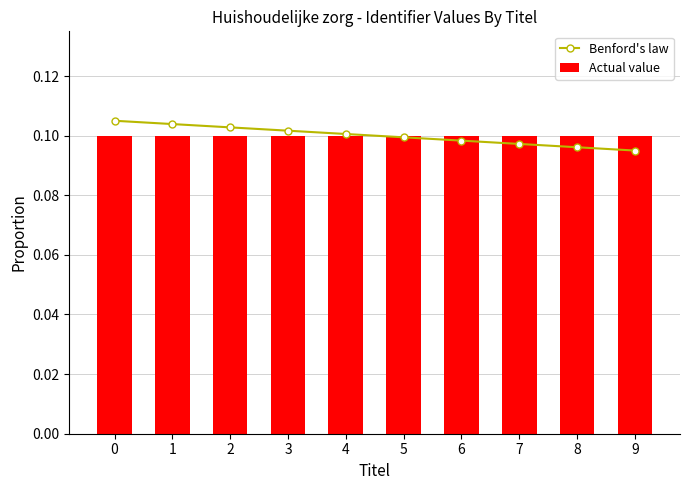

Rank the categories by Actual value value from highest to lowest.

1, 0, 9, 8, 7, 6, 5, 4, 3, 2